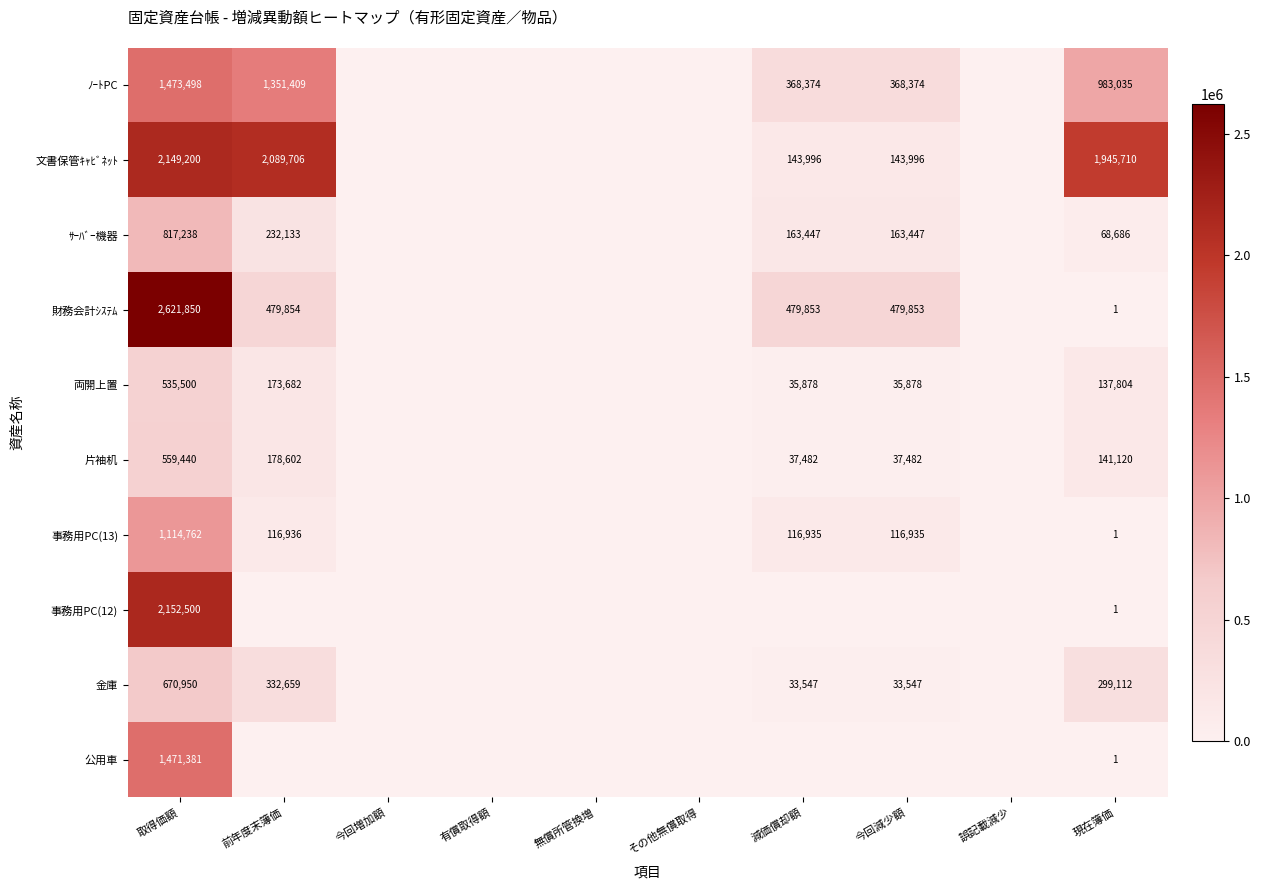

The 両開上置 series shows 60197 at 減価償却額. True or false?

False